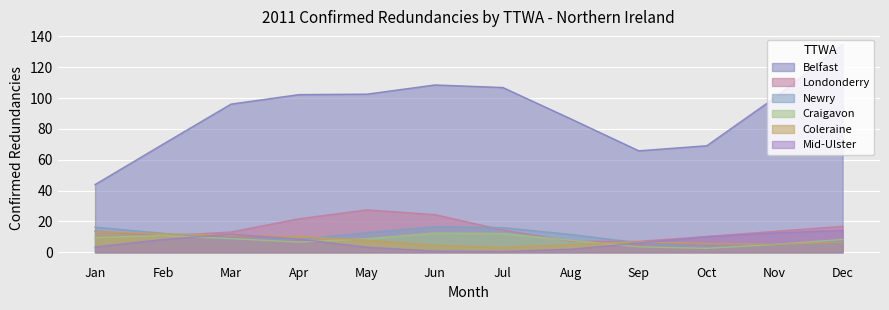

Where do Coleraine and Craigavon first cross each other?

Jan and Feb